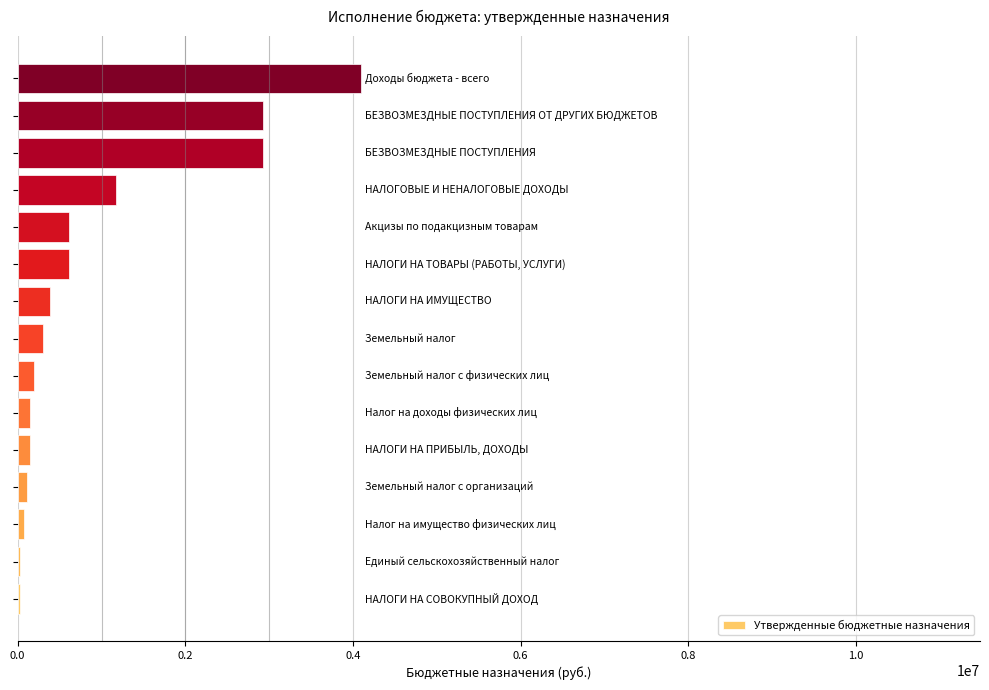

What is the greatest value displayed?

4099744